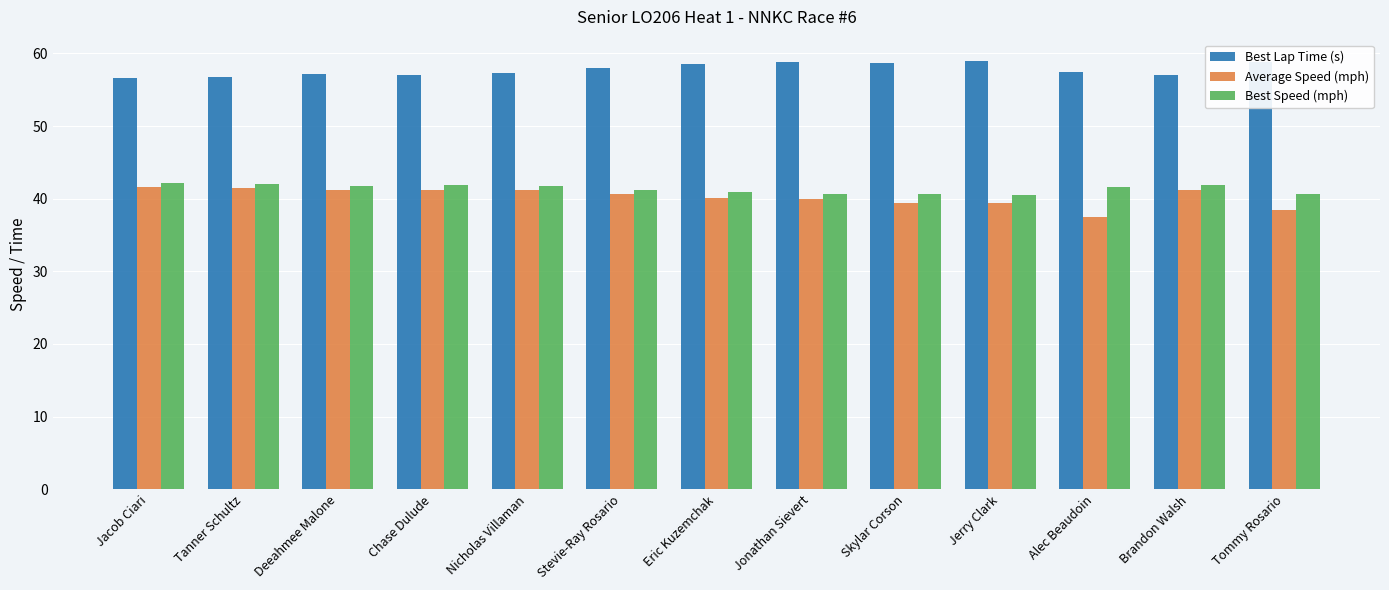

What is the minimum value shown in the chart?

37.4